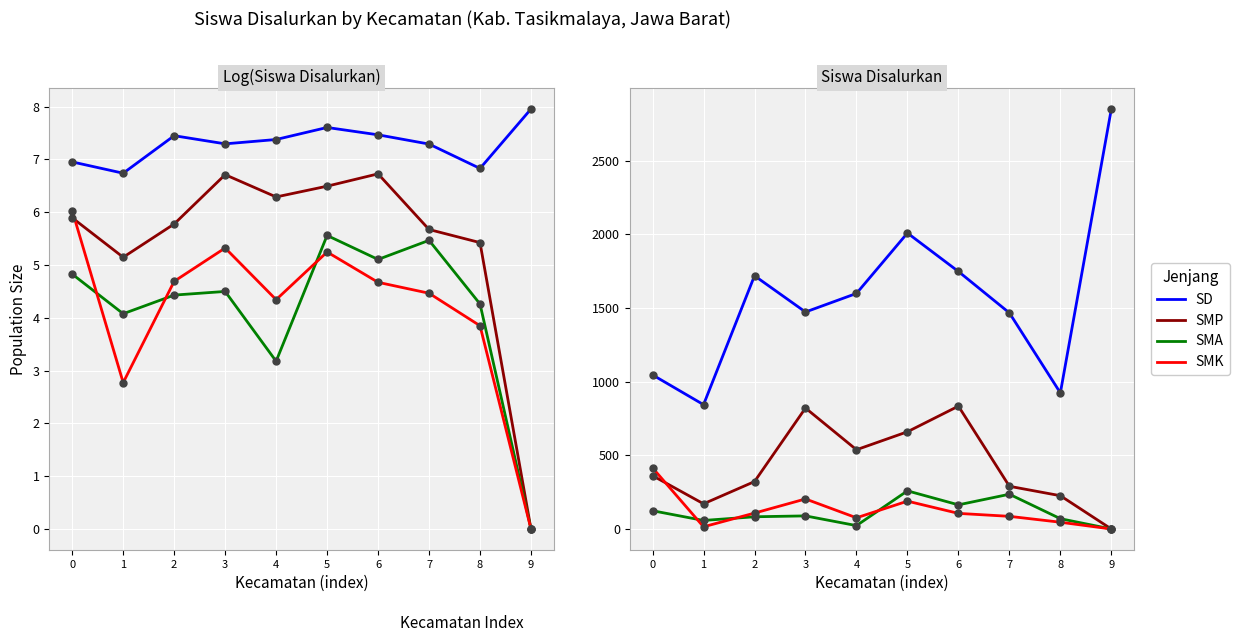

At how many categories does at least one series exceed 1831?

2